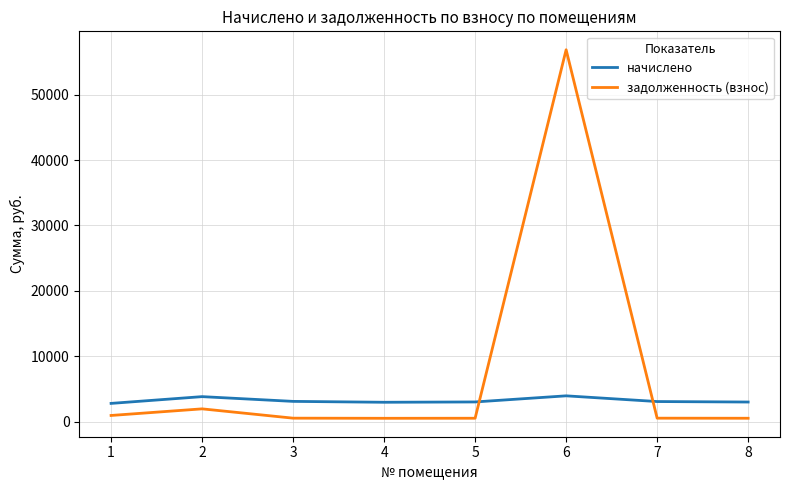

At 5, list the series in order from smallest to largest.

задолженность (взнос), начислено